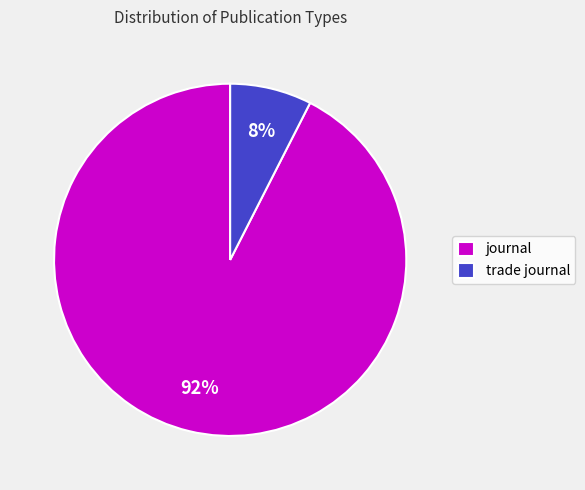

Which category accounts for the majority?

journal